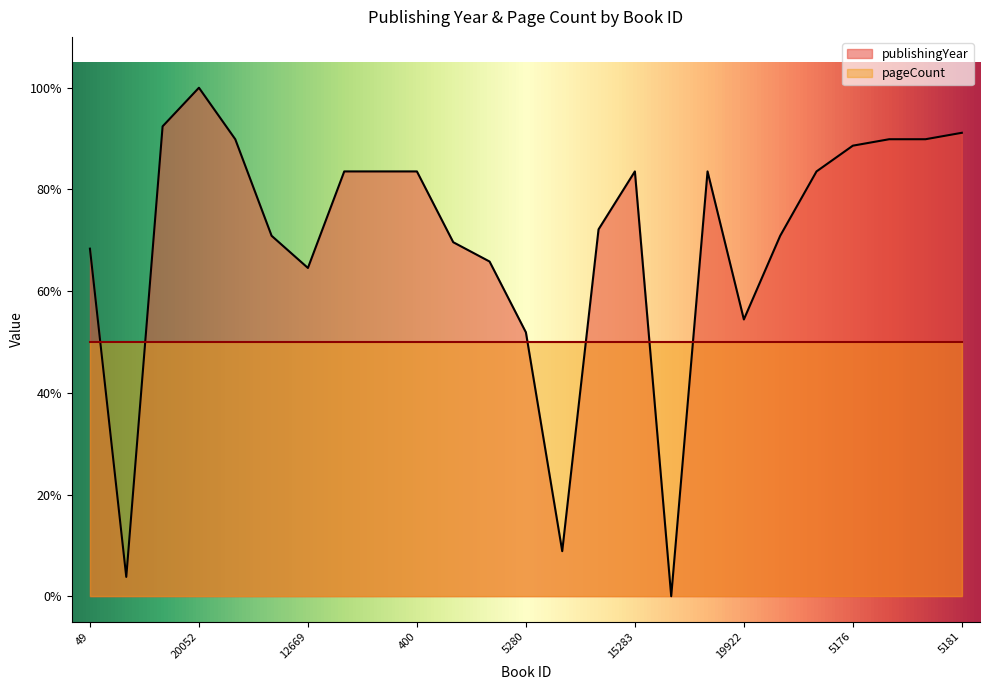

How many values are above zero?

24